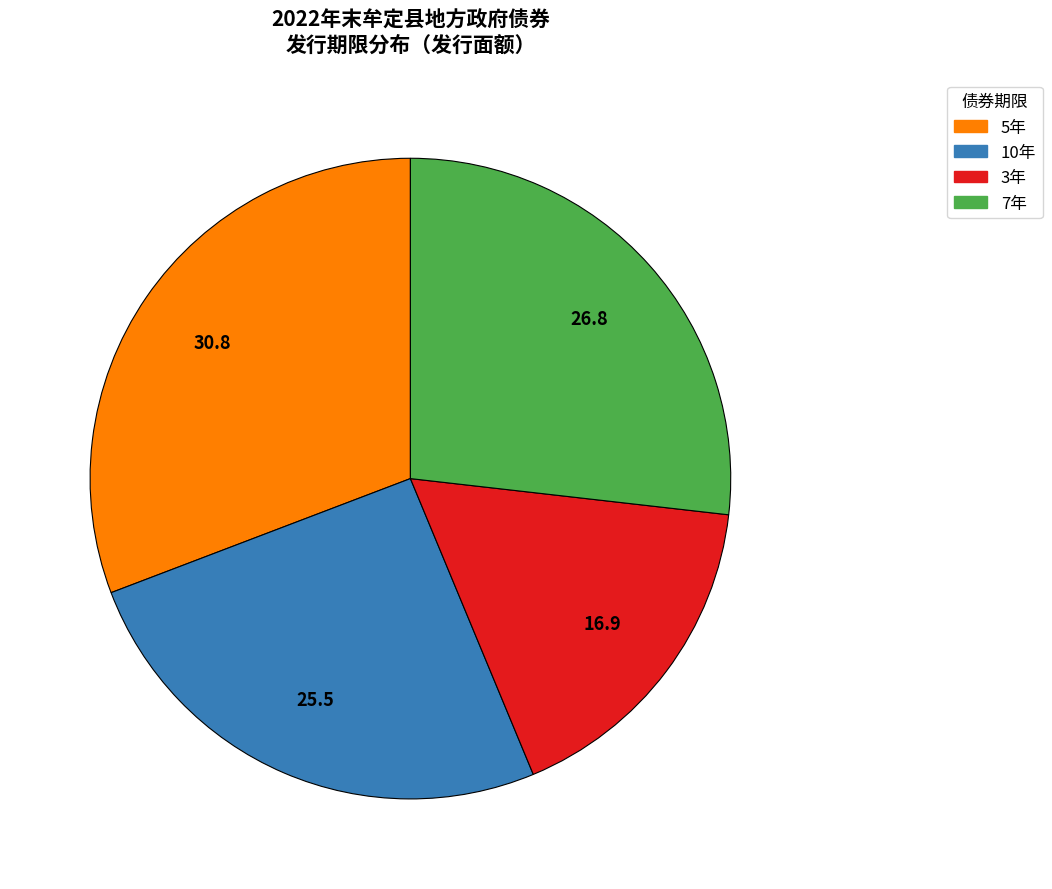

Is there a majority slice in this chart?

No